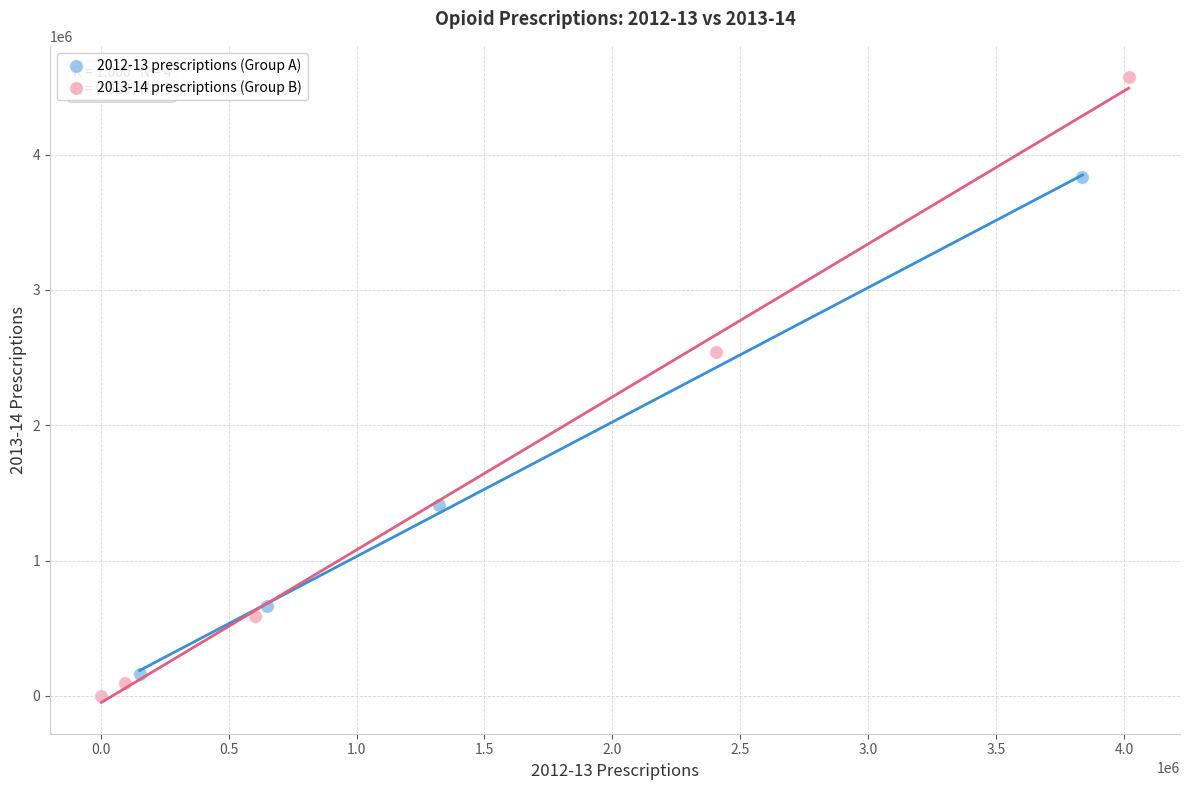

Which series contains the lowest Y value?

2013-14 prescriptions (Group B)